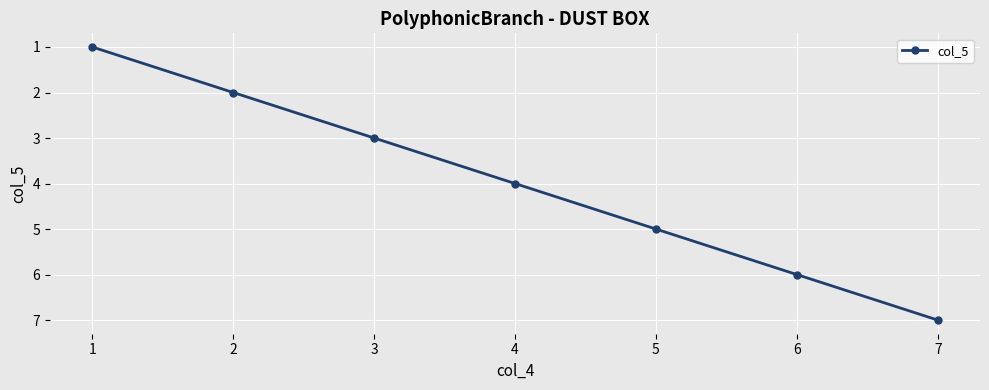

What is the smallest value displayed?

1